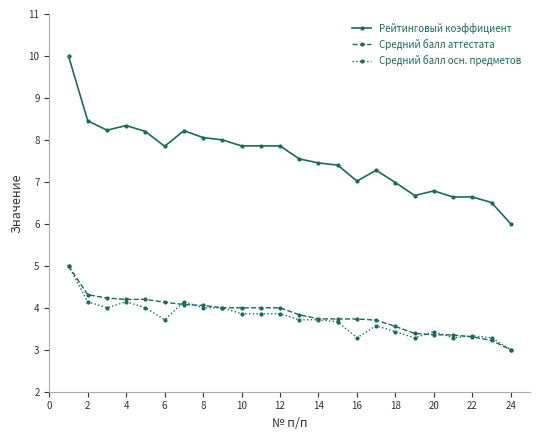

What is the greatest value displayed?

10.0